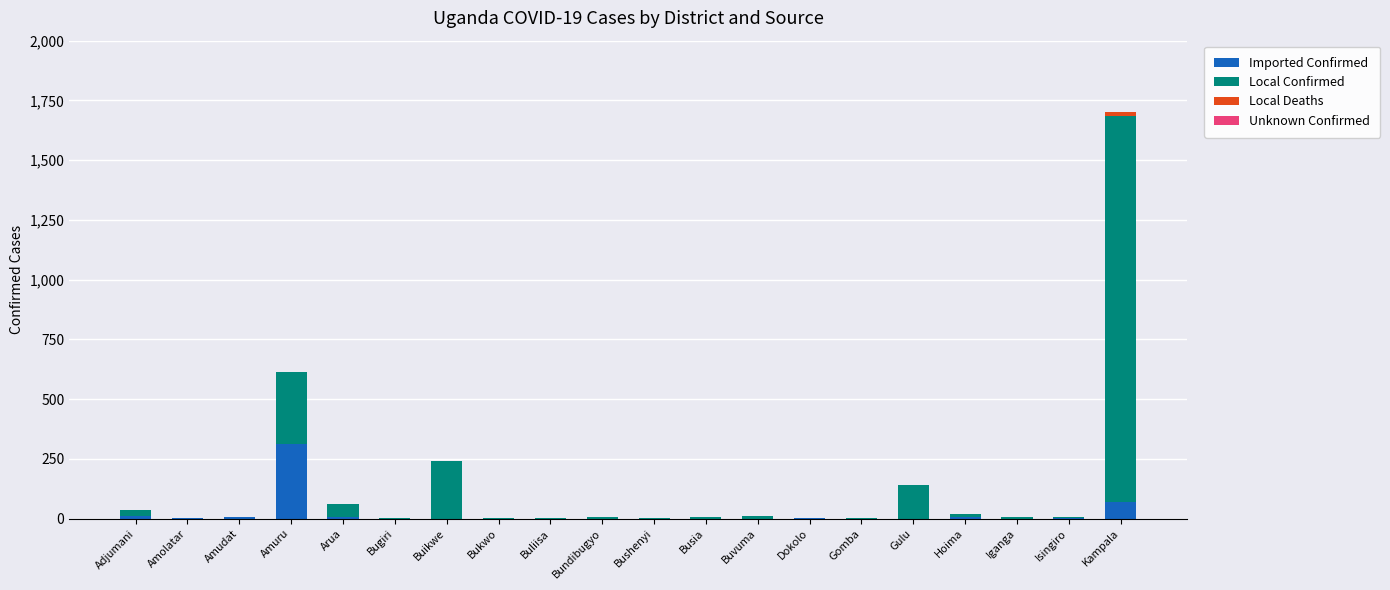

The Imported Confirmed series shows -193 at Bugiri. True or false?

False